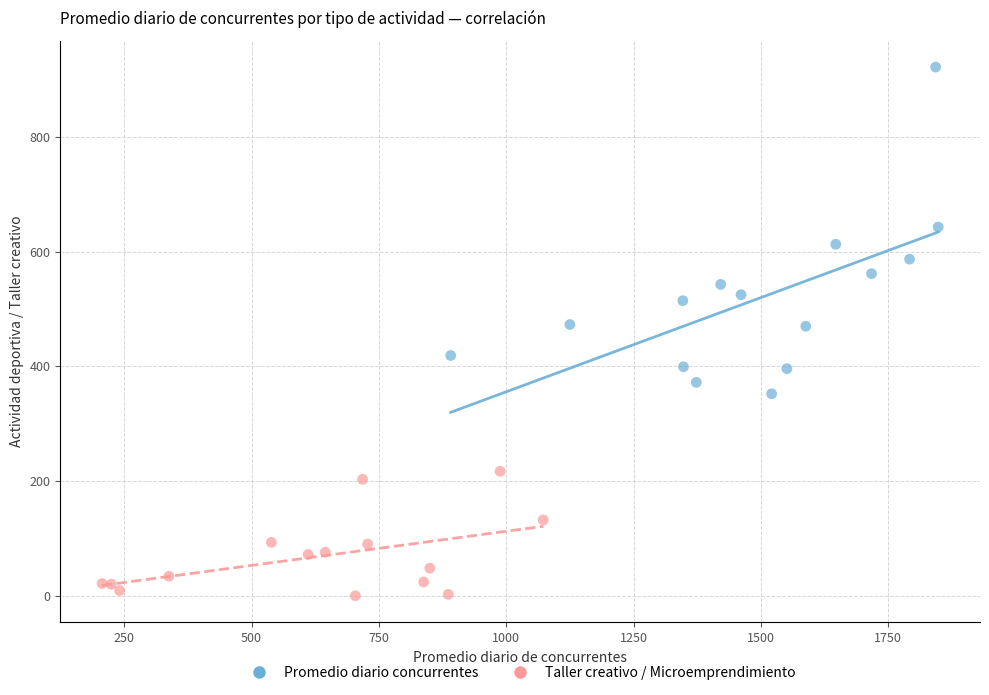

Which series reaches the maximum Y coordinate?

Promedio diario concurrentes